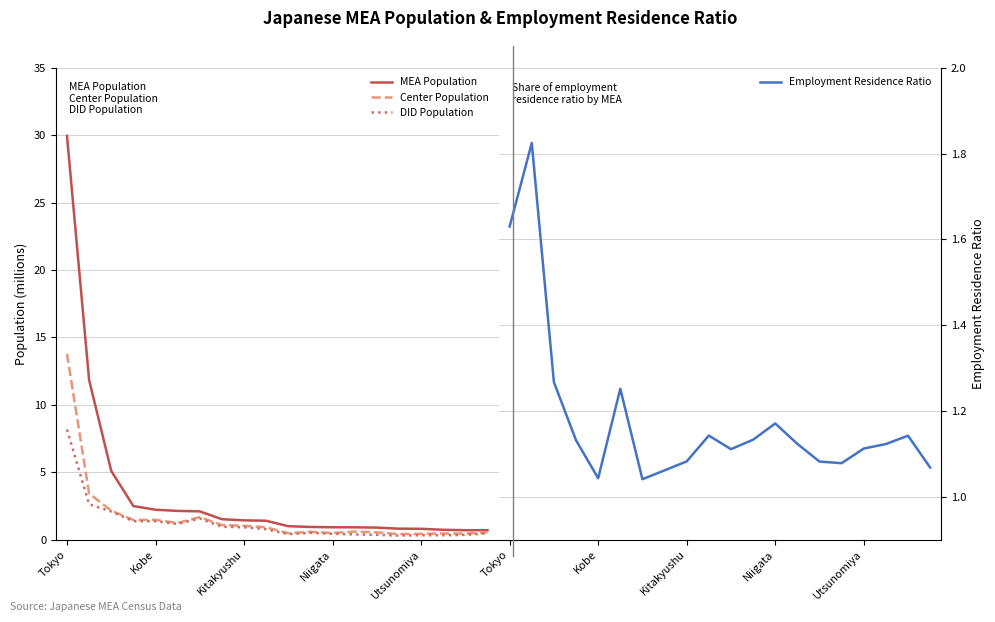

At how many categories does at least one series exceed 15?

1